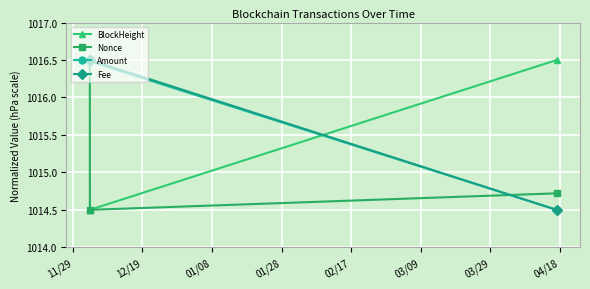

What is the difference between the maximum and minimum values in the Amount series?

2.0